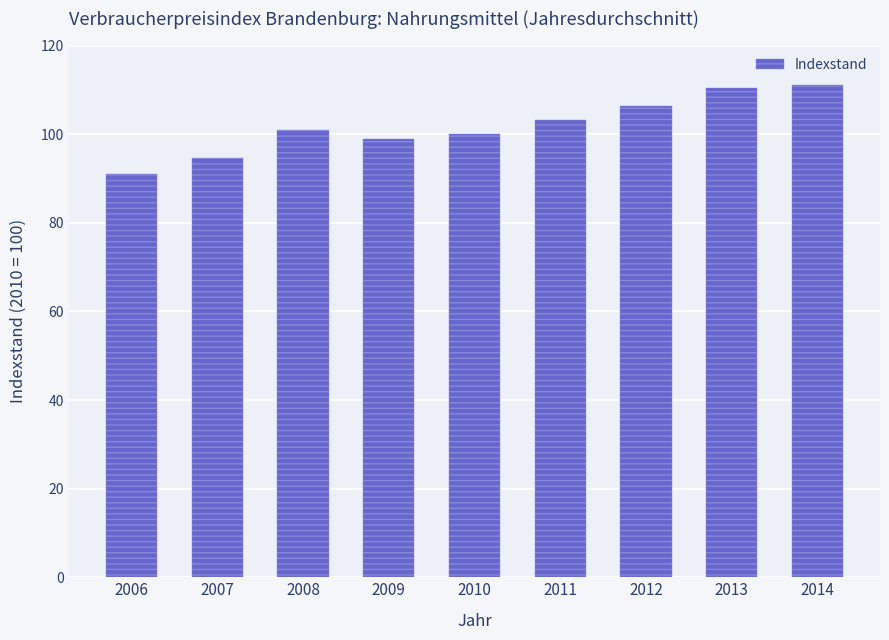

What is the sum of all values?

916.5